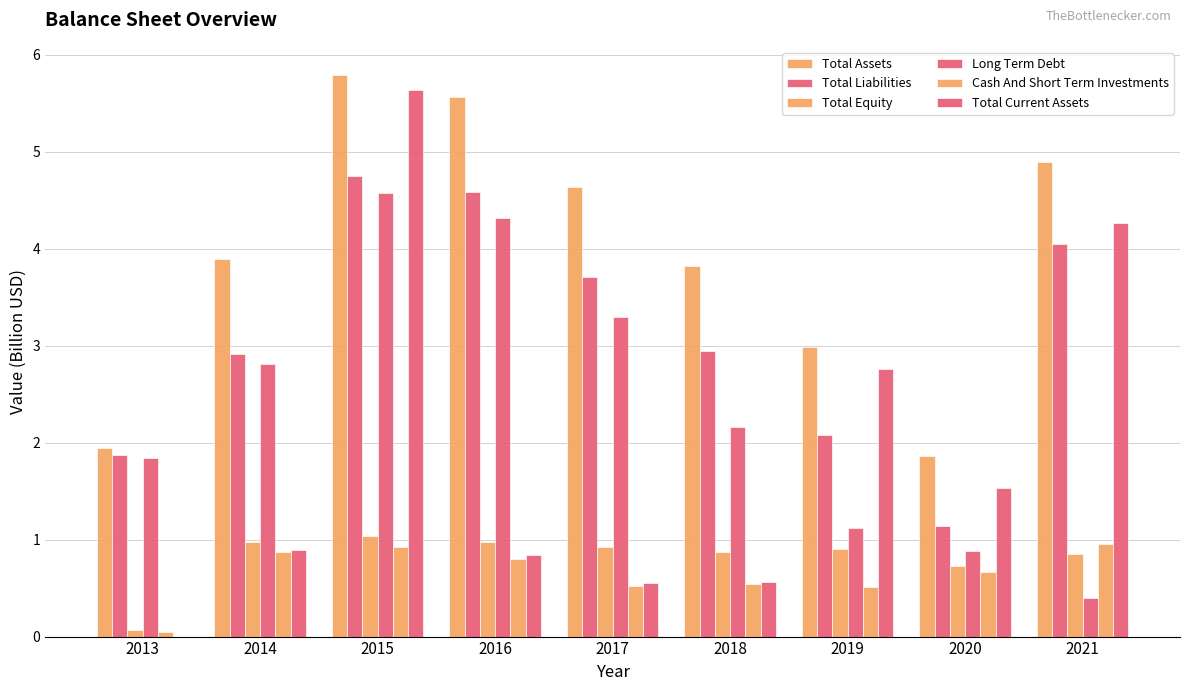

At which label is Long Term Debt closest to 2?

2013